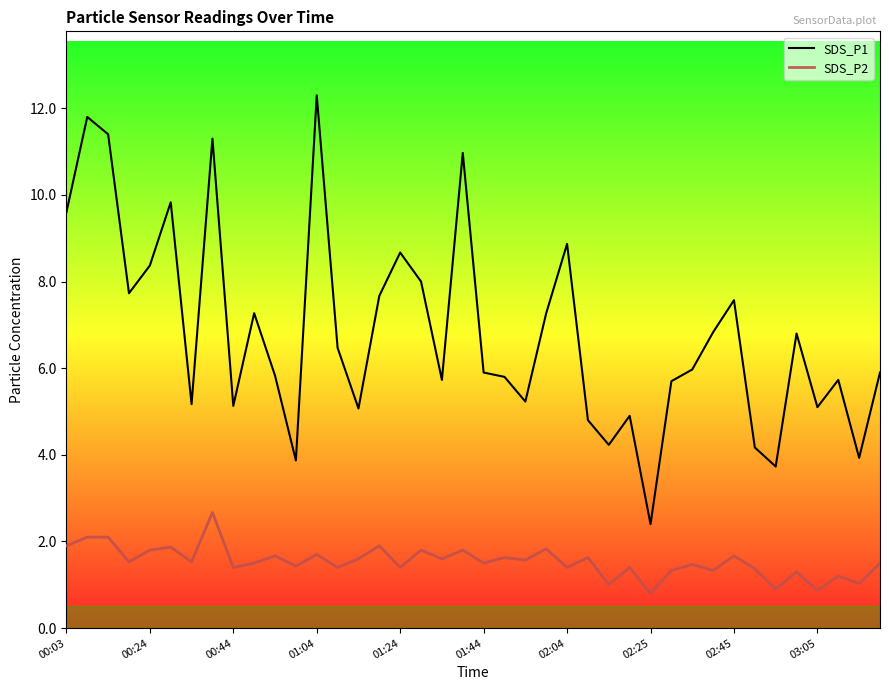

What is the average value of the SDS_P1 series?

6.8